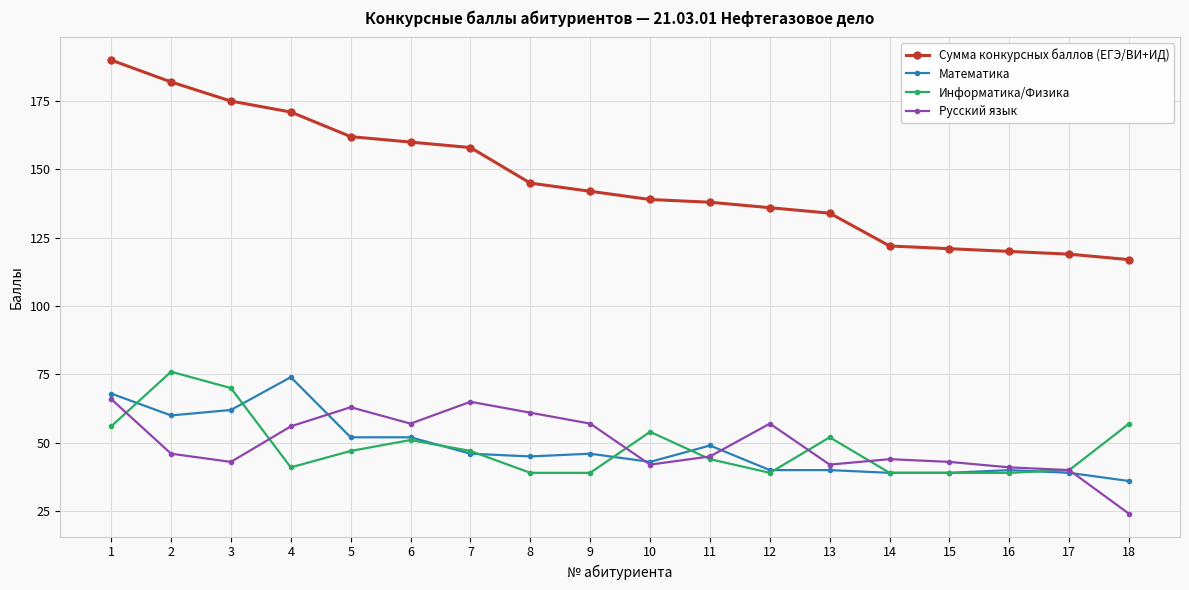

Reading right to left, transcribe all the data shown in this chart.

Сумма конкурсных баллов (ЕГЭ/ВИ+ИД): 117	119	120	121	122	134	136	138	139	142	145	158	160	162	171	175	182	190
Математика: 36	39	40	39	39	40	40	49	43	46	45	46	52	52	74	62	60	68
Информатика/Физика: 57	40	39	39	39	52	39	44	54	39	39	47	51	47	41	70	76	56
Русский язык: 24	40	41	43	44	42	57	45	42	57	61	65	57	63	56	43	46	66